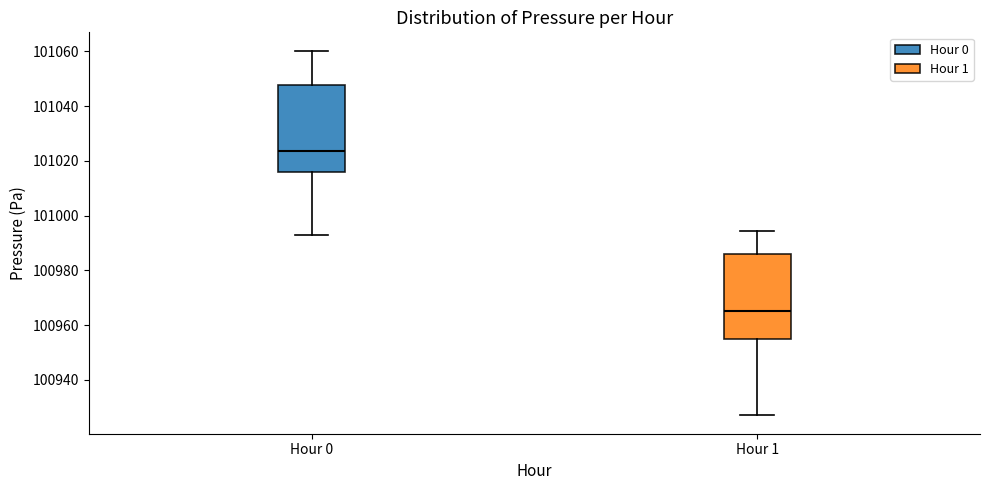

Which box has the lowest median line?

Hour 1